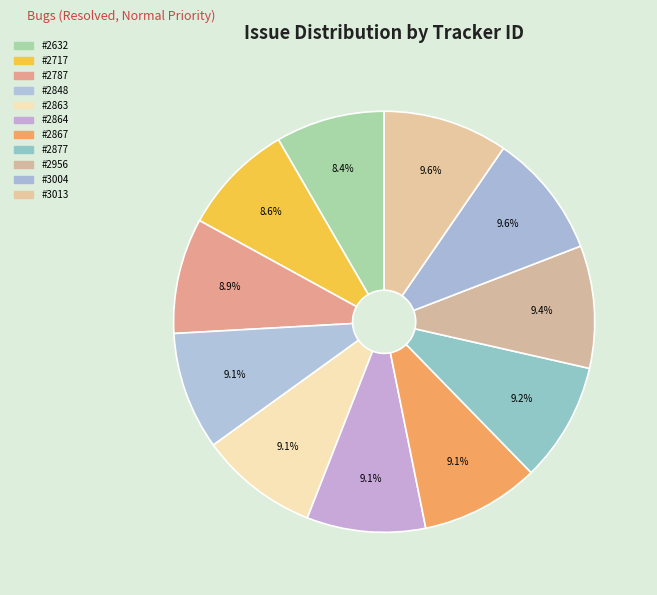

How many segments does this pie chart have?

11